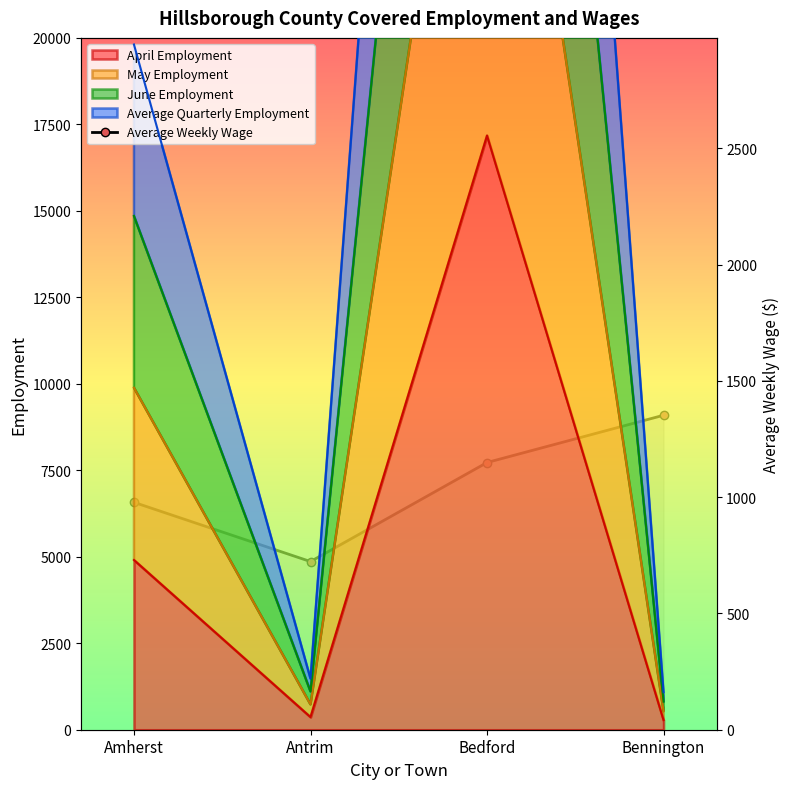

Rank the categories by value from lowest to highest.

Antrim, Amherst, Bedford, Bennington